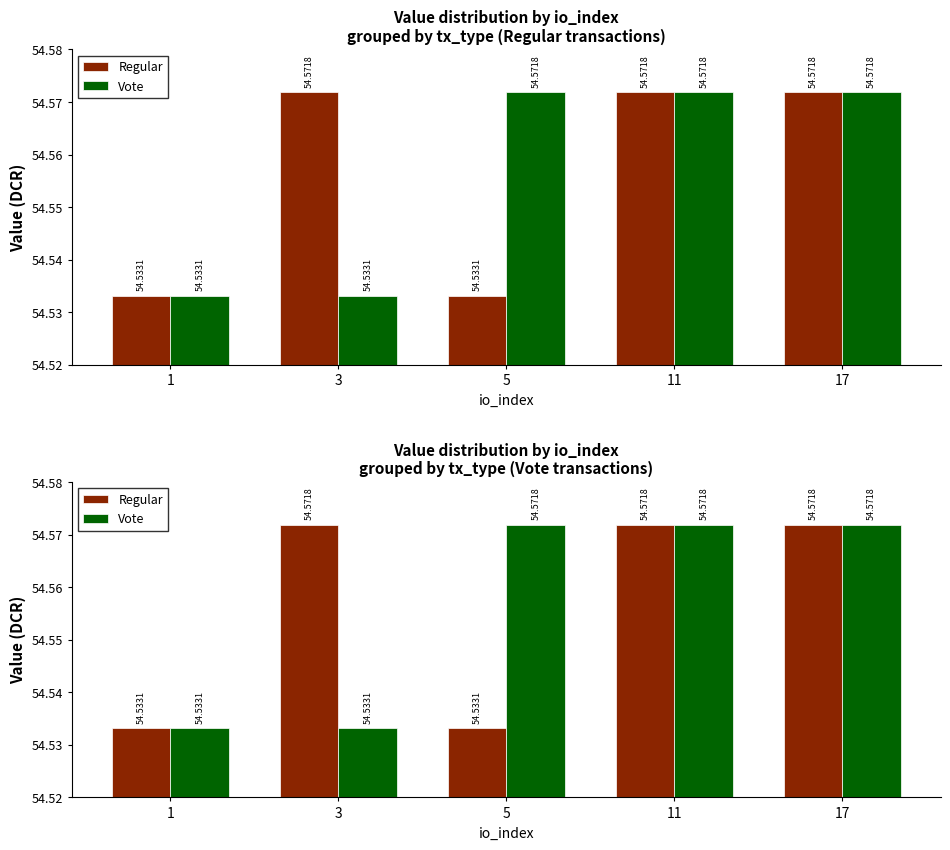

What is the value of the Vote bar at the 1st from the left?

54.5